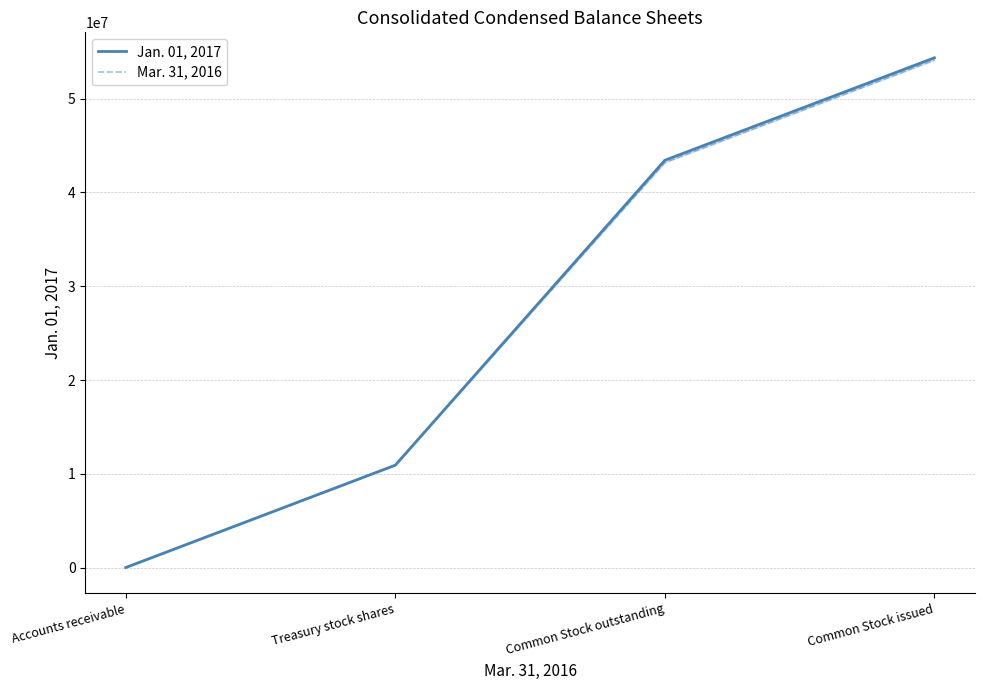

True or false: Jan. 01, 2017 and Mar. 31, 2016 intersect in this chart.

False